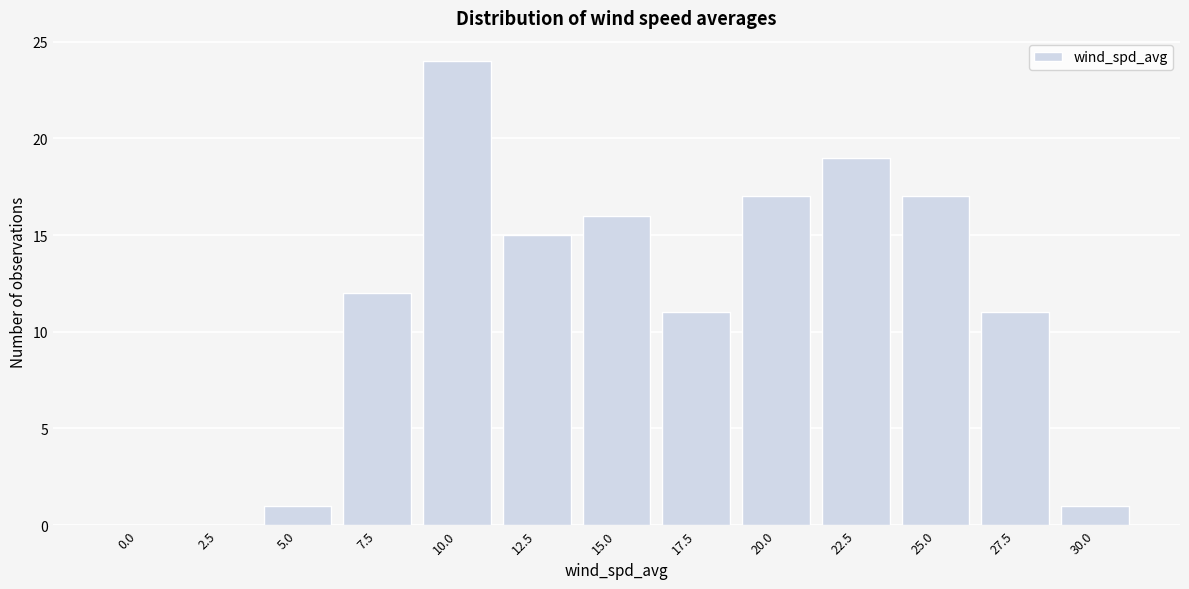

Reading right to left, list all the values displayed in this chart.

30.0=1	27.5=11	25.0=17	22.5=19	20.0=17	17.5=11	15.0=16	12.5=15	10.0=24	7.5=12	5.0=1	2.5=0	0.0=0